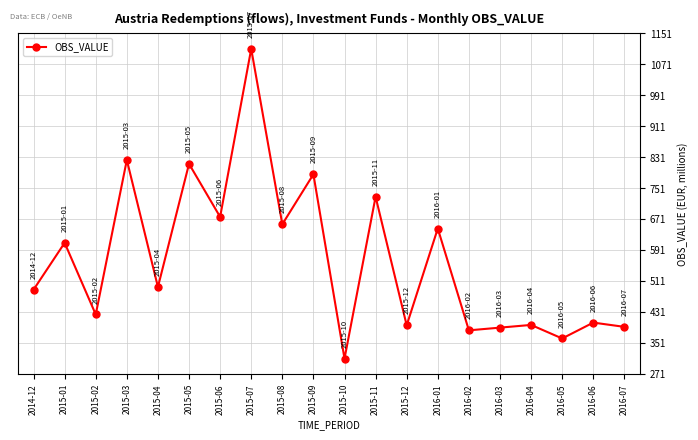

Where is the first local minimum?

2015-02